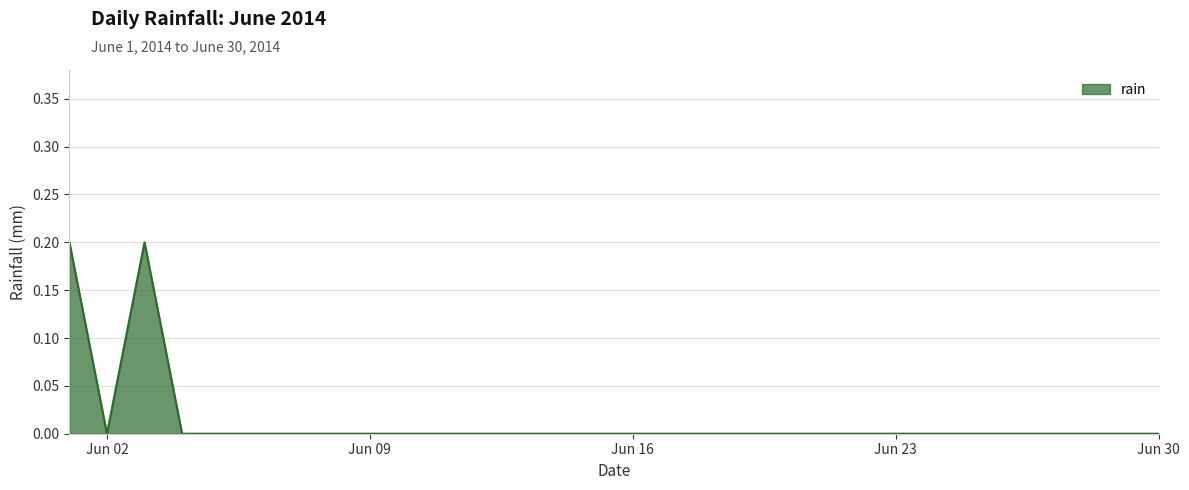

What is the sum of all values?

0.4